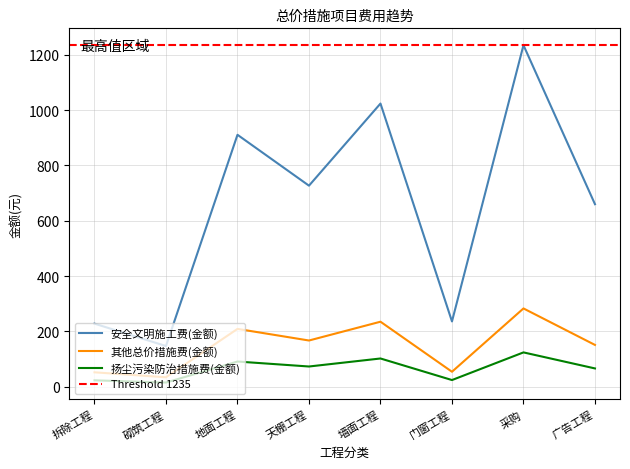

How many distinct data groups are displayed?

3